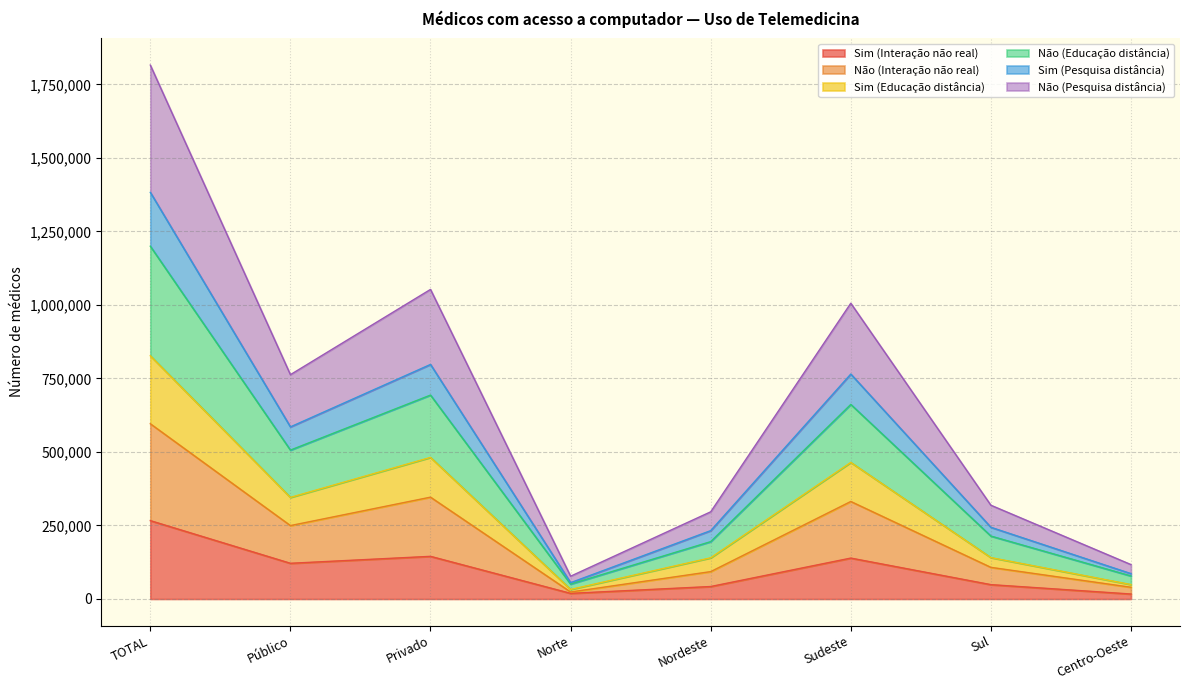

At which category is the sum across all series the highest?

TOTAL